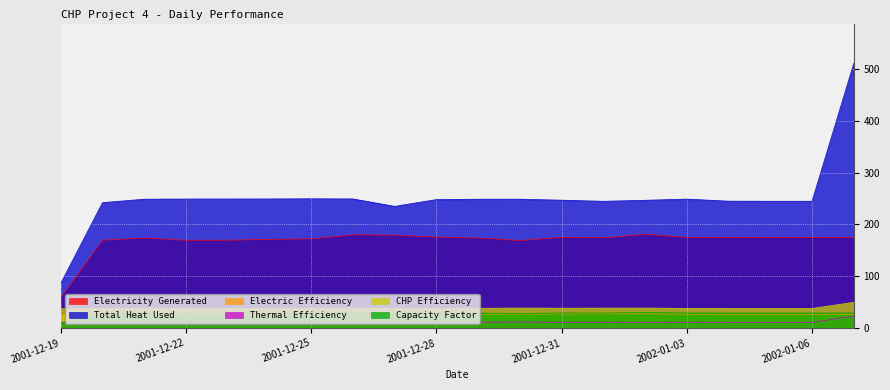

How many lines are shown in the chart?

6